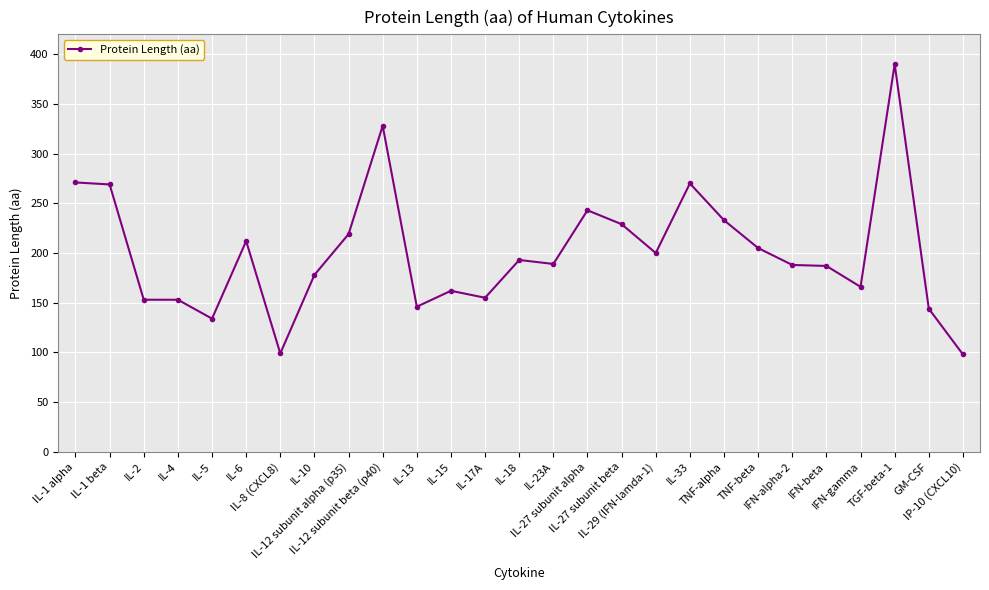

Which has a higher value, IL-5 or TGF-beta-1?

TGF-beta-1